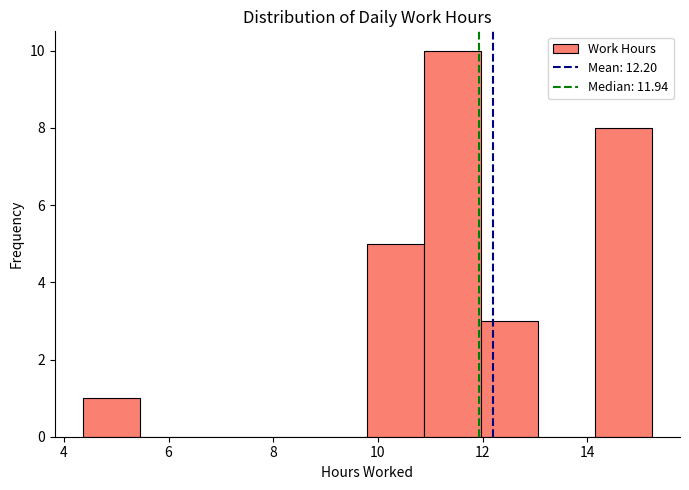

Reading left to right, list every bar in this chart as the range it spans on the x-axis followed by its height. Neither the bar edges nor the heights are printed on the chart, so give them approximately, as read against the axes.

4.4 to 5.4: 1
5.4 to 6.6: 0
6.6 to 7.6: 0
7.6 to 8.8: 0
8.8 to 9.8: 0
9.8 to 10.8: 5
10.8 to 12.0: 10
12.0 to 13.0: 3
13.0 to 14.2: 0
14.2 to 15.2: 8